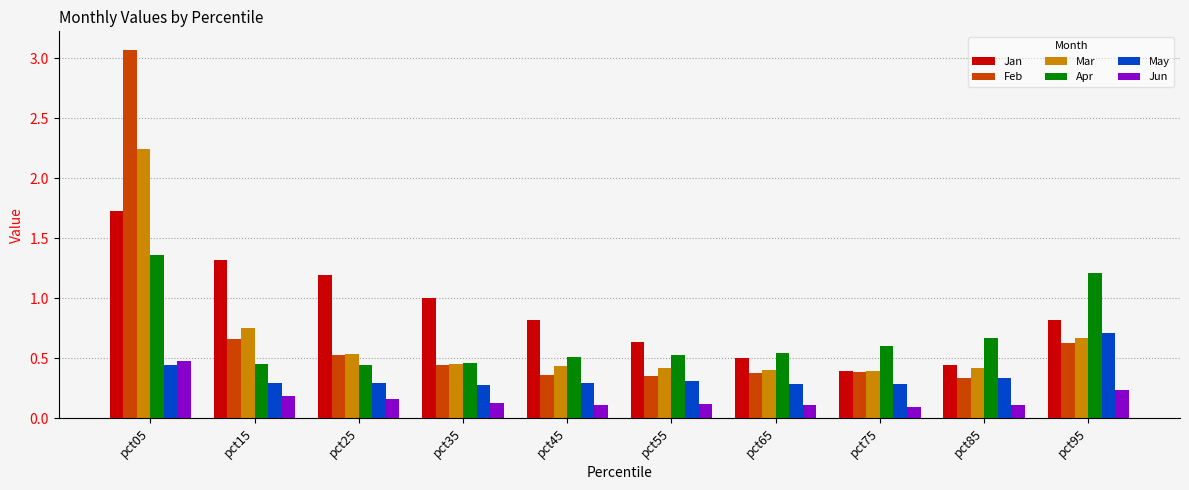

What is the difference between the second highest and minimum values in the Jan series?

0.9